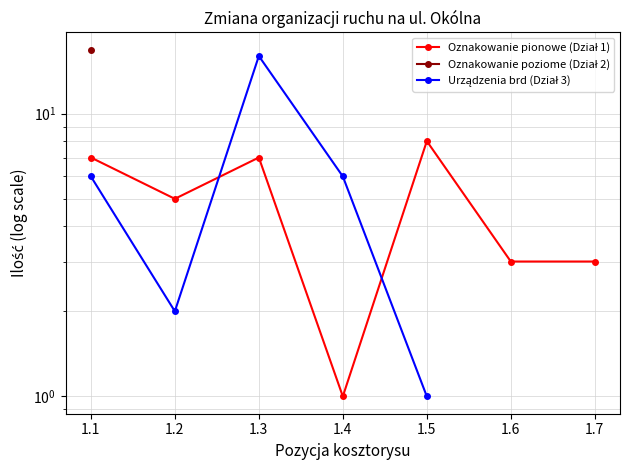

Rank the series by their maximum value, from highest to lowest.

Oznakowanie poziome (Dział 2), Urządzenia brd (Dział 3), Oznakowanie pionowe (Dział 1)